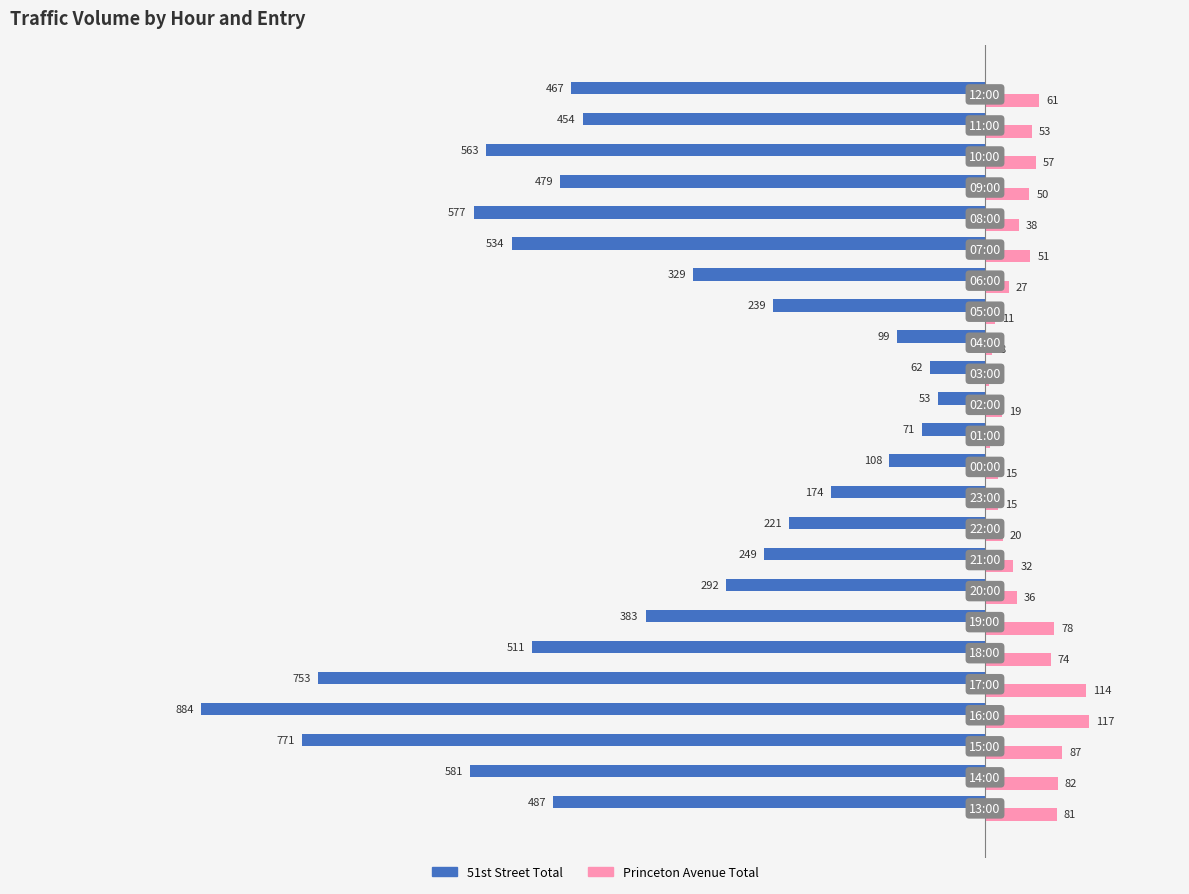

Which series has the widest spread of values?

51st Street Total